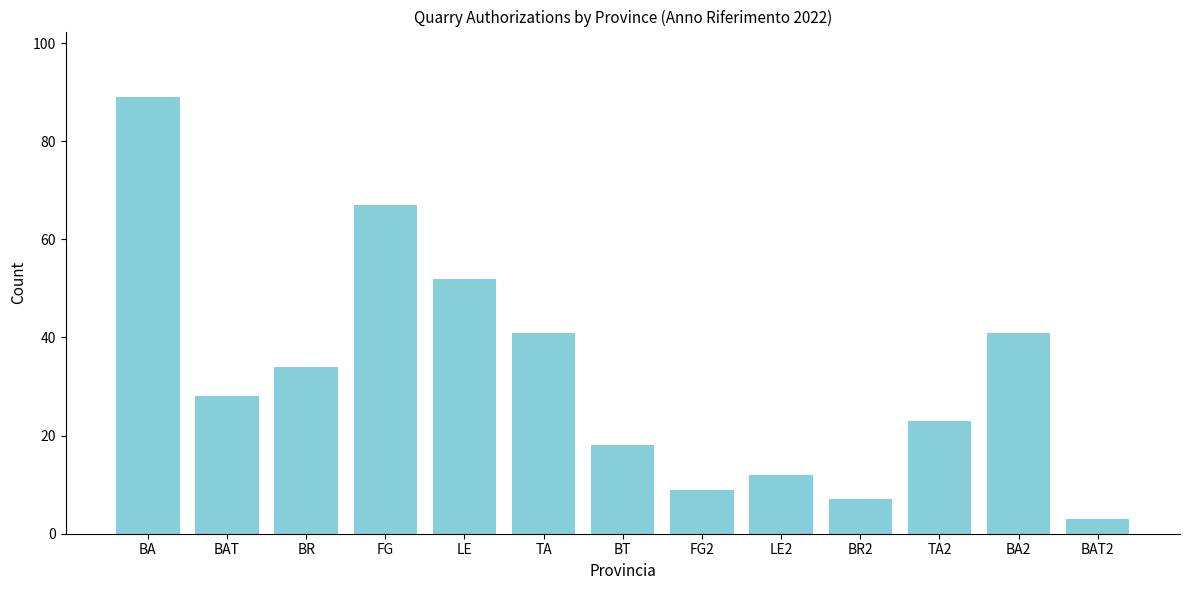

Reading left to right, transcribe all the data shown in this chart.

89	28	34	67	52	41	18	9	12	7	23	41	3